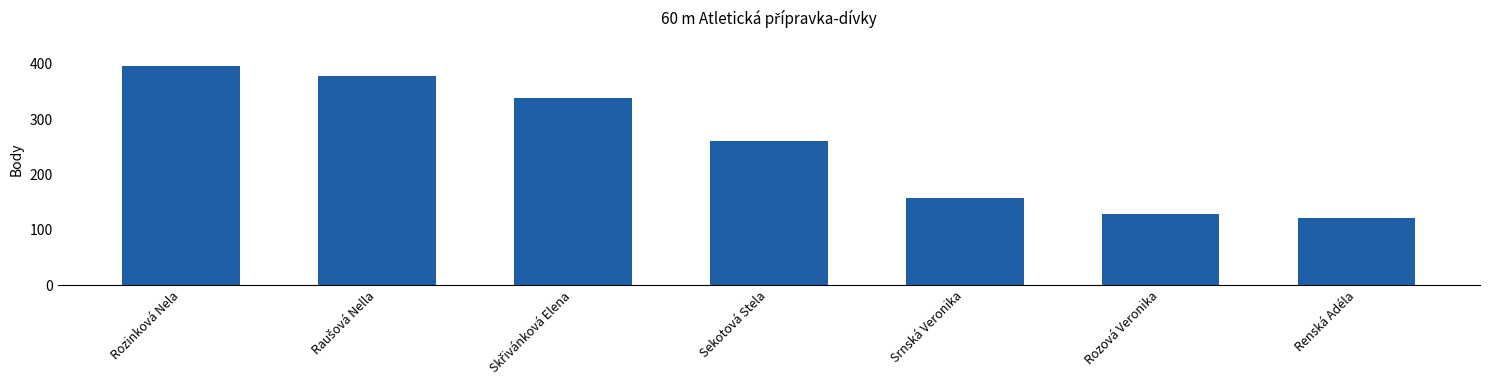

Is it true that the value at Sekotová Stela is 261?

True